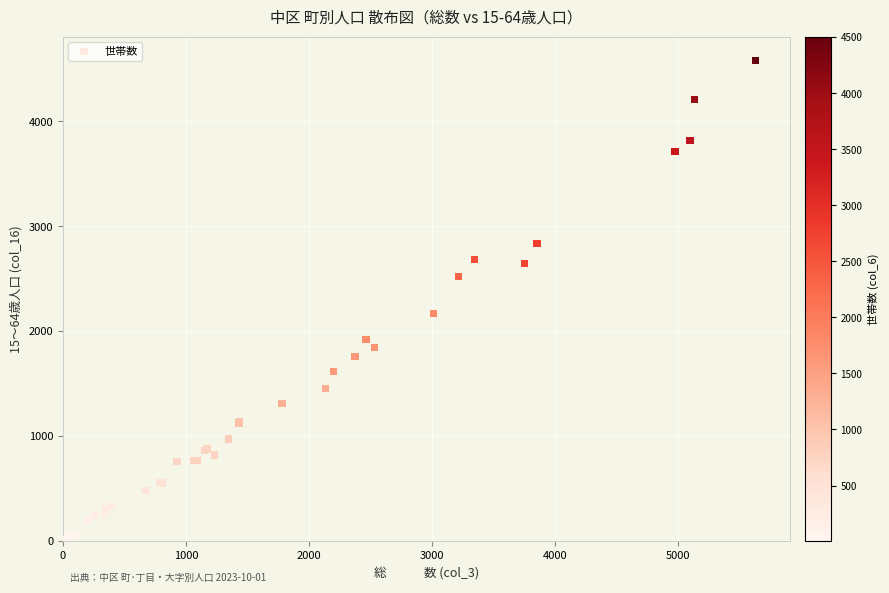

What Y value in the scatter plot is closest to 2295?

2167